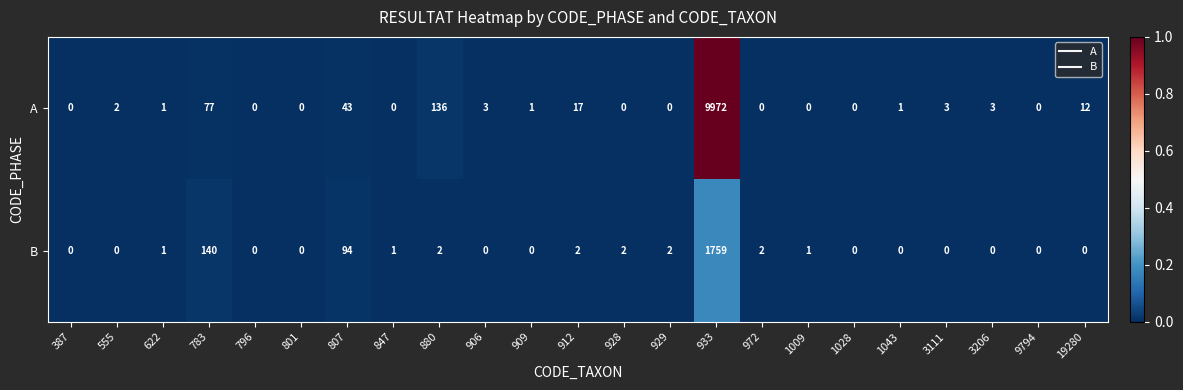

At which category is the sum across all series the highest?

933